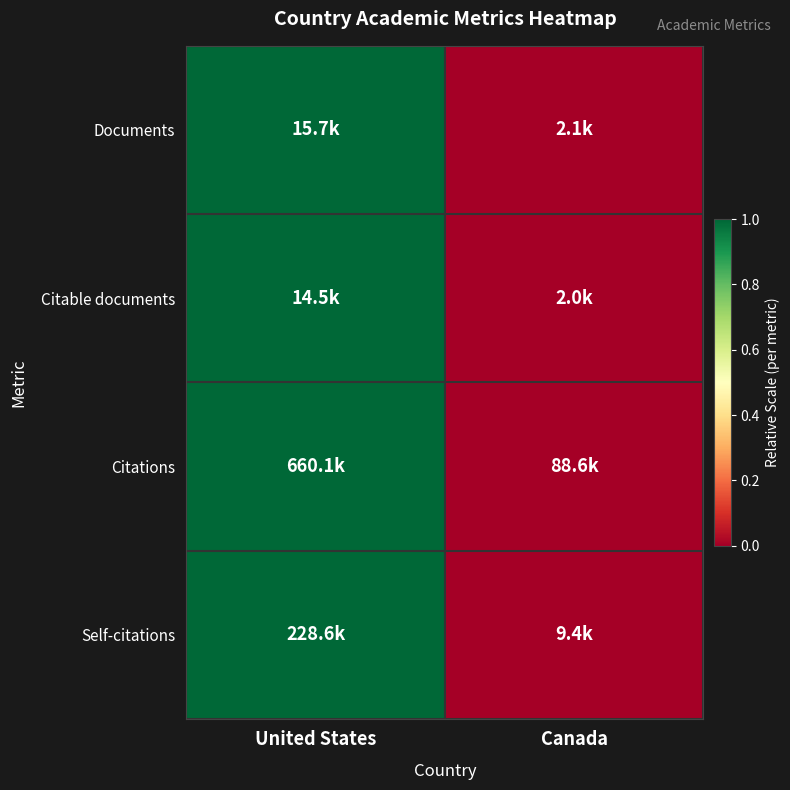

Reading left to right, list all the values displayed in this chart.

Documents: United States=1	Canada=0
Citable documents: United States=1	Canada=0
Citations: United States=1	Canada=0
Self-citations: United States=1	Canada=0